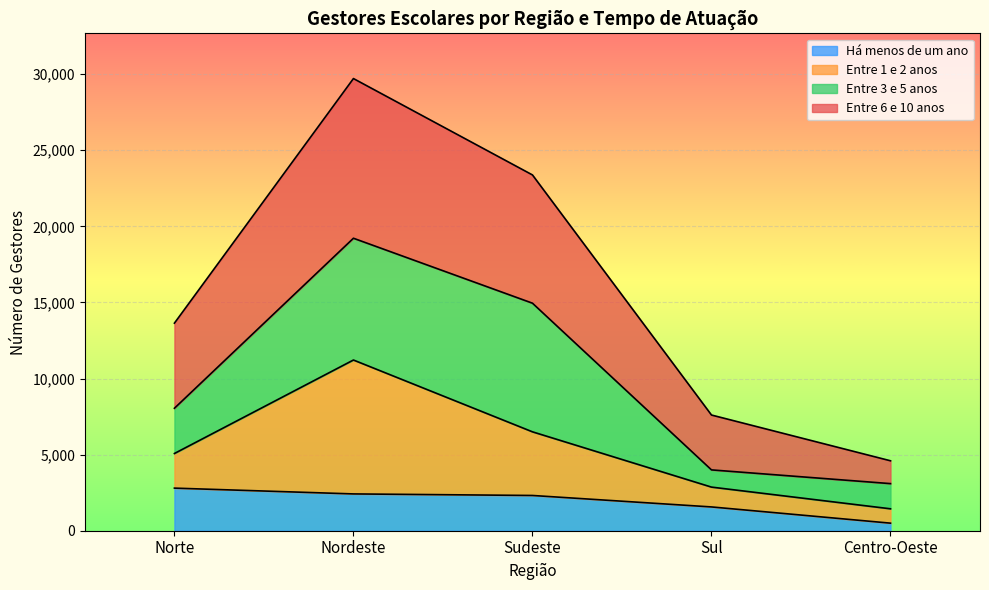

Which category has the lowest value in the Há menos de um ano series?

Centro-Oeste